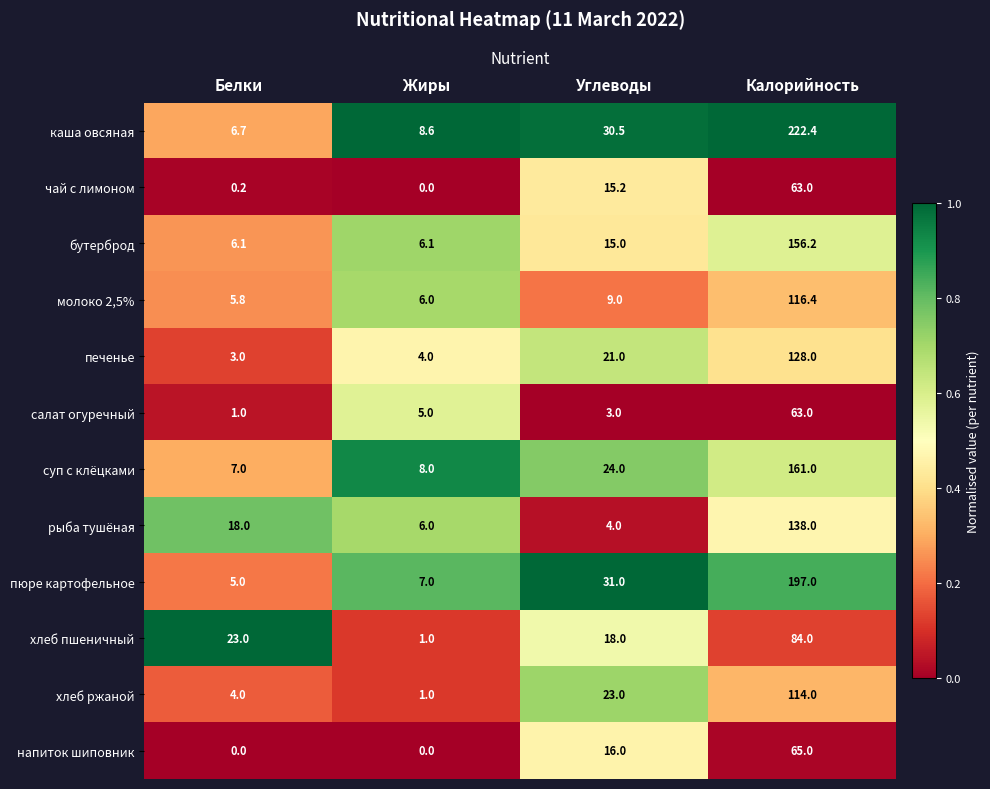

What is the difference between the хлеб пшеничный values at Жиры and Калорийность?

83.0